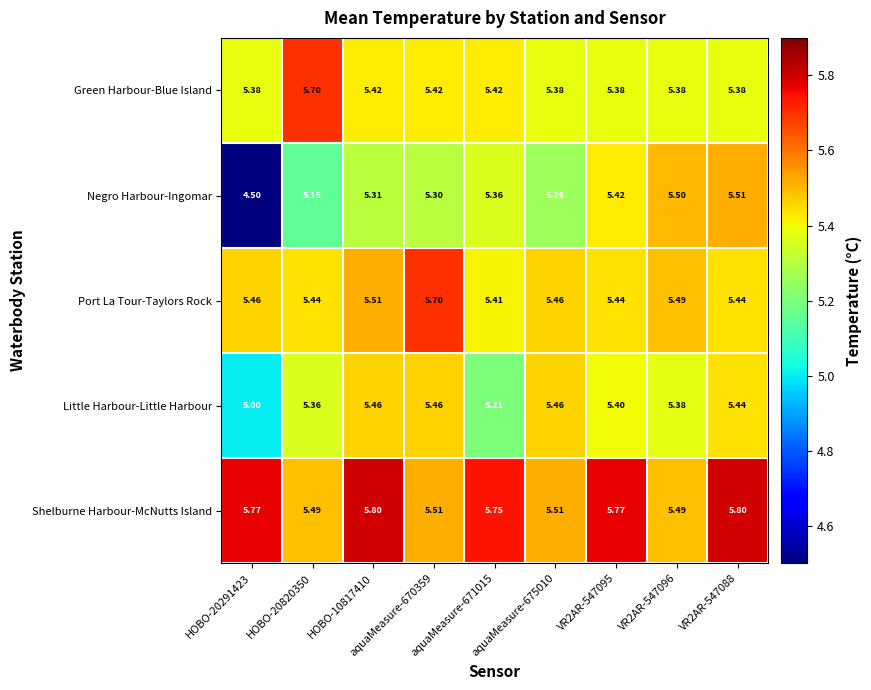

Which series has the widest spread of values?

Negro Harbour-Ingomar